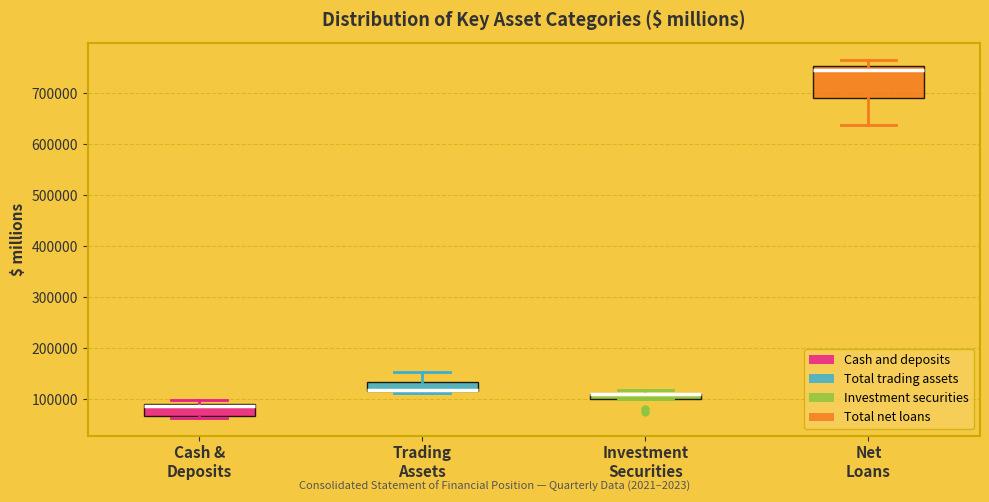

Which box is the tallest, from its lower edge to its upper edge?

Net Loans